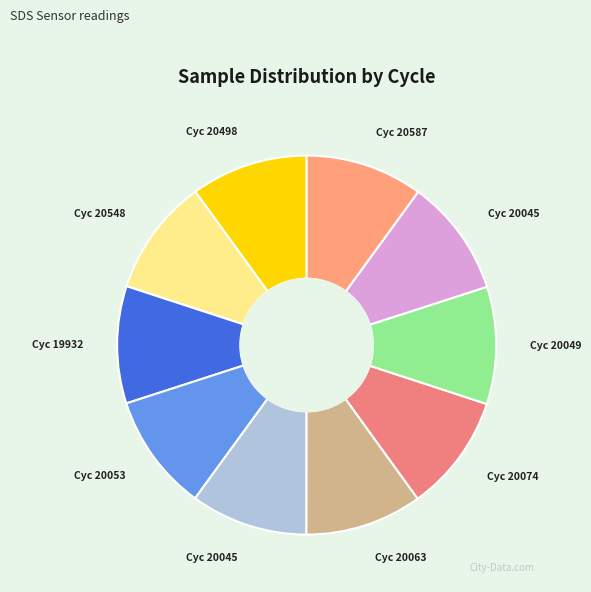

Rank the categories by value from lowest to highest.

28/20548, 28/20063, 28/20498, 28/20045, 28/20074, 28/19932, 28/20049, 28/20053, 28/20587, 28/20045